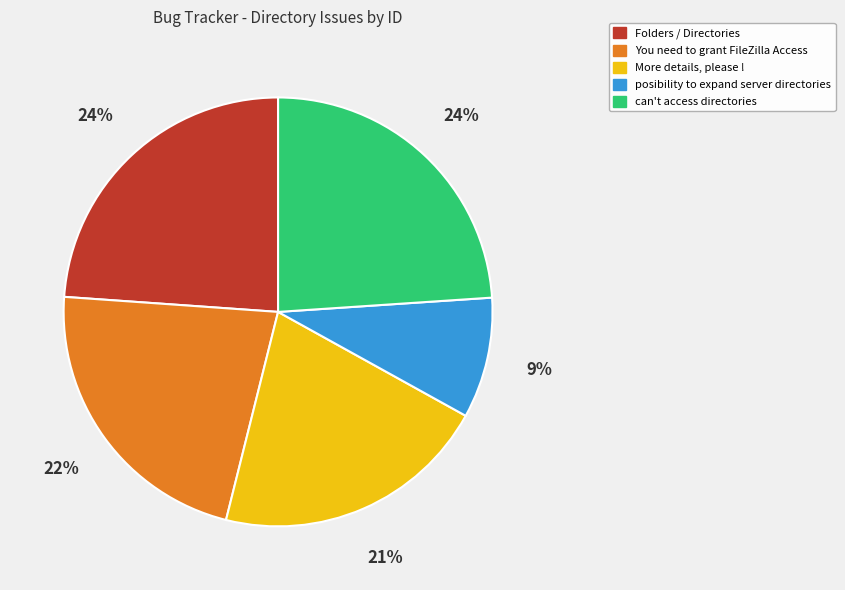

Is the sum of can't access directories and posibility to expand server directories greater than half?

No